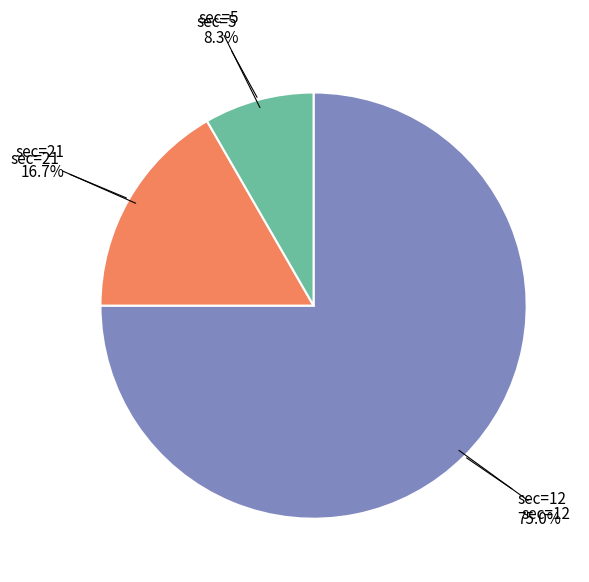

What is the total percentage of sec=5 and sec=21?

25.0%